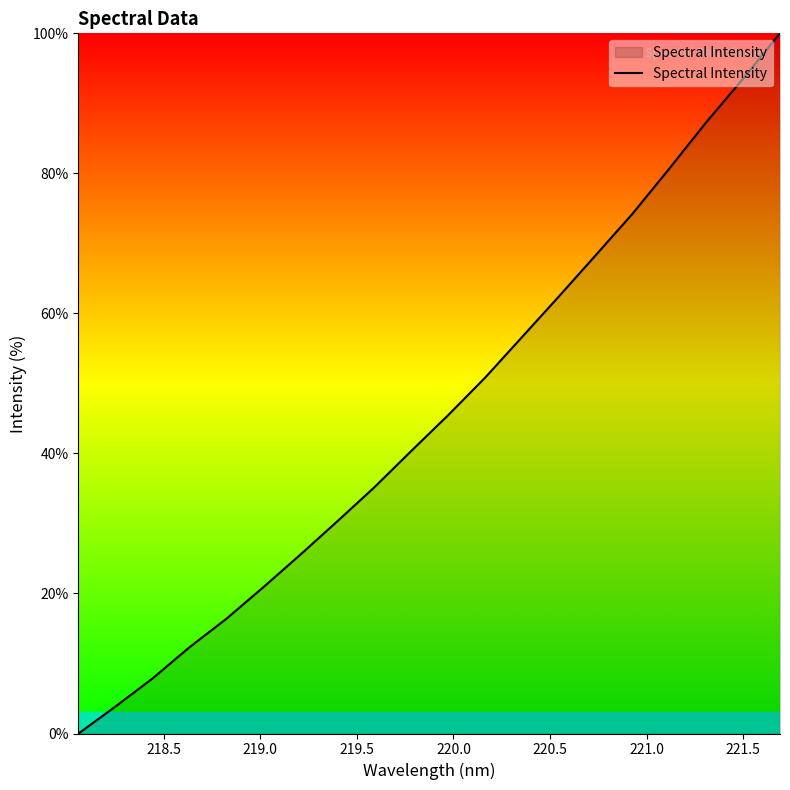

What is the greatest value displayed?

100.0